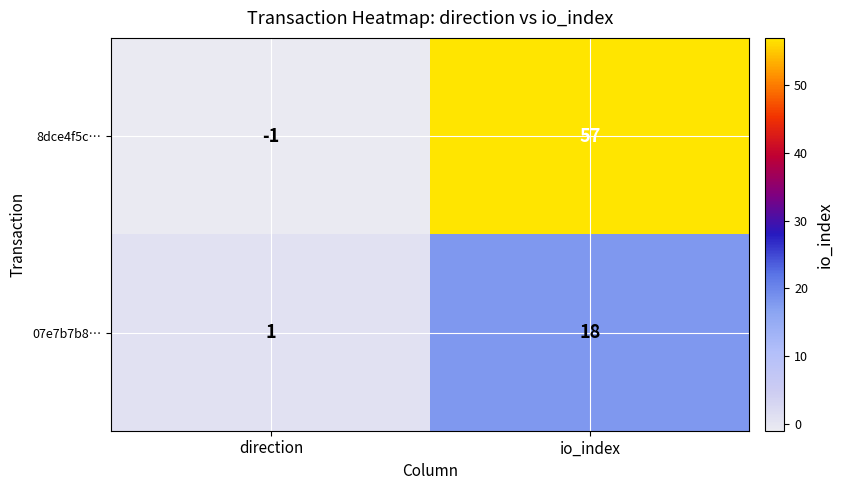

How many distinct data groups are displayed?

2